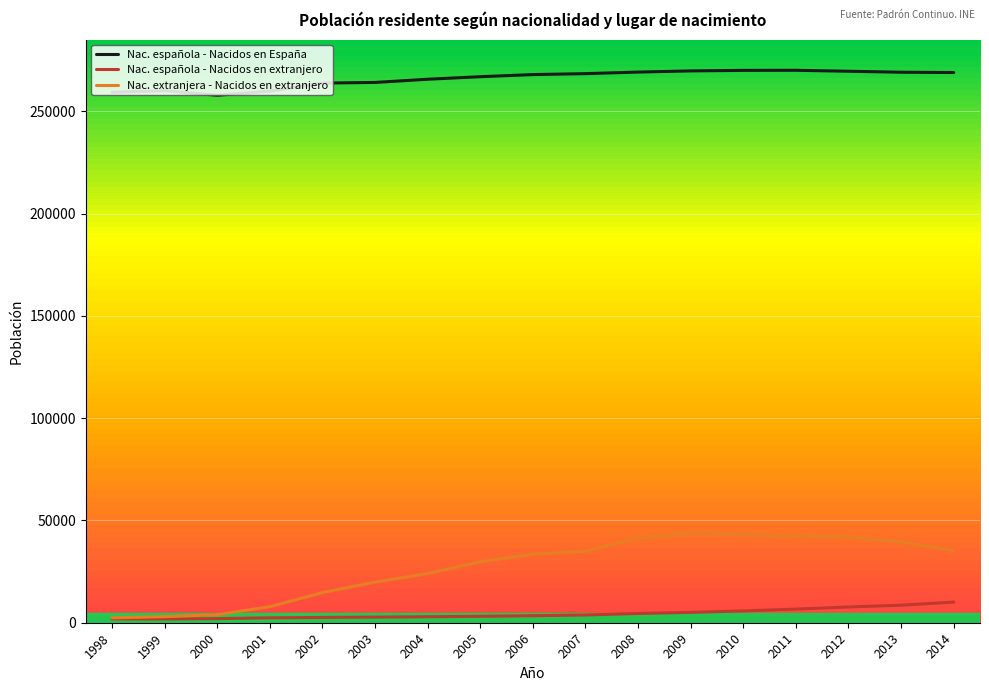

True or false: Nac. extranjera - Nacidos en extranjero and Nac. española - Nacidos en España intersect in this chart.

False